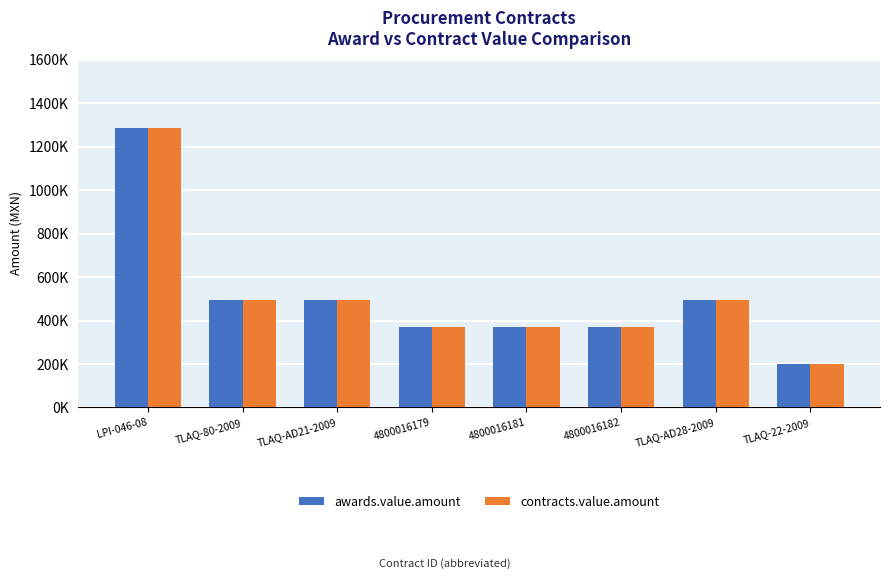

Does the chart contain stacked bars?

No